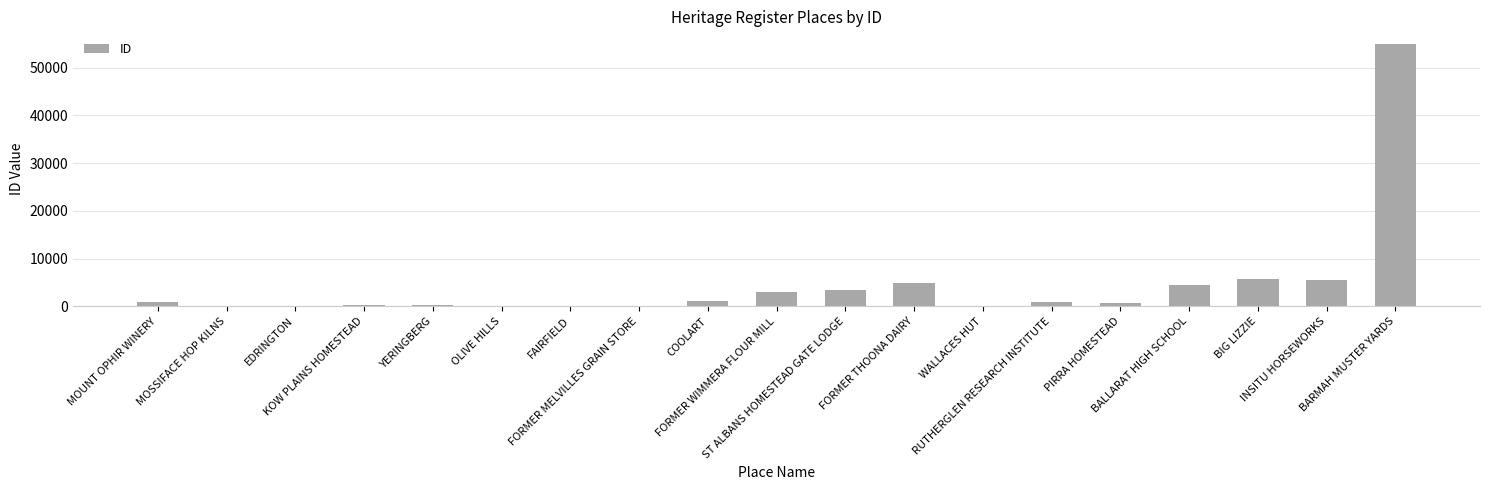

Reading right to left, transcribe all the data shown in this chart.

BARMAH MUSTER YARDS=54887	INSITU HORSEWORKS=5568	BIG LIZZIE=5661	BALLARAT HIGH SCHOOL=4518	PIRRA HOMESTEAD=647	RUTHERGLEN RESEARCH INSTITUTE=1006	WALLACES HUT=153	FORMER THOONA DAIRY=4908	ST ALBANS HOMESTEAD GATE LODGE=3516	FORMER WIMMERA FLOUR MILL=3115	COOLART=1030	FORMER MELVILLES GRAIN STORE=171	FAIRFIELD=165	OLIVE HILLS=166	YERINGBERG=309	KOW PLAINS HOMESTEAD=320	EDRINGTON=148	MOSSIFACE HOP KILNS=175	MOUNT OPHIR WINERY=1005